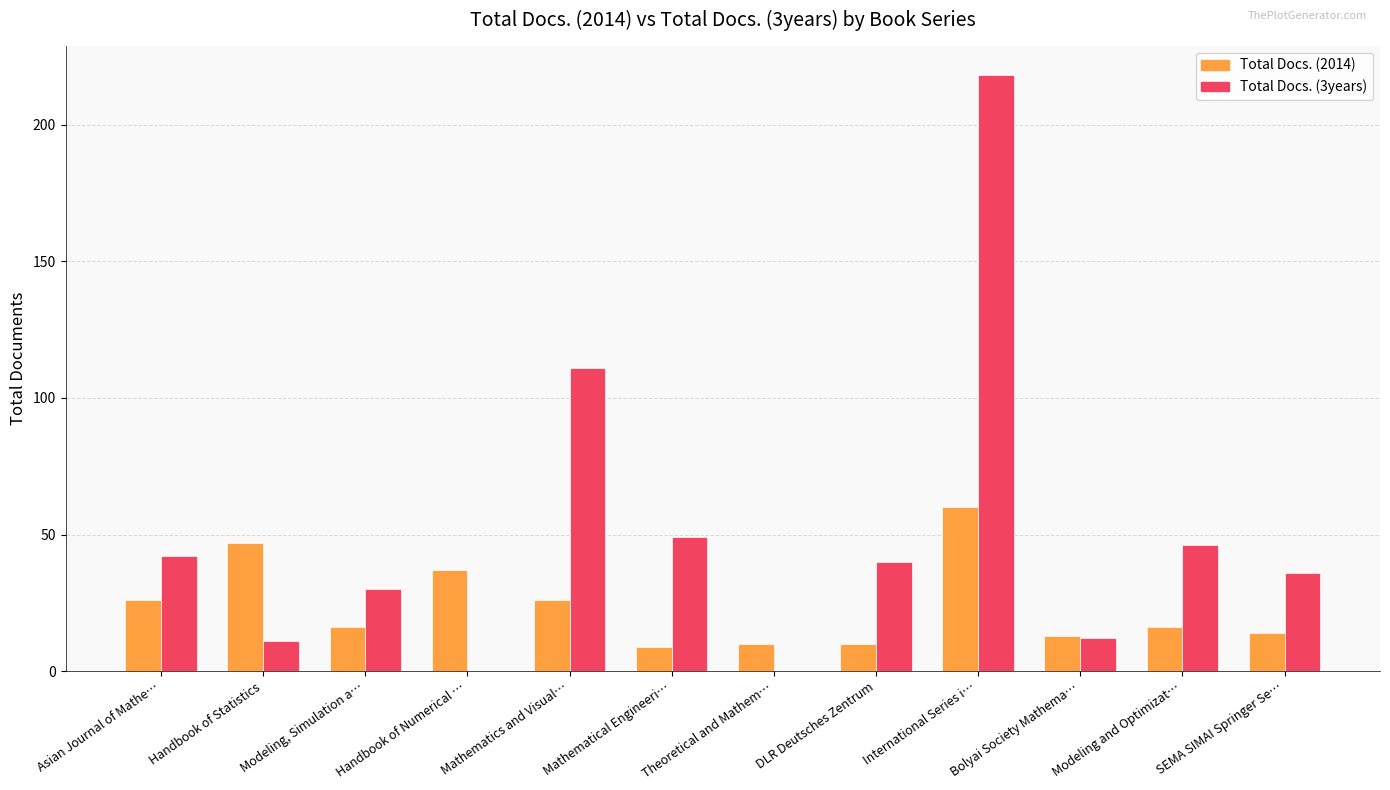

Is the value of Total Docs. (2014) at Modeling and Optimizat… greater than the value of Total Docs. (3years) at International Series i…?

No